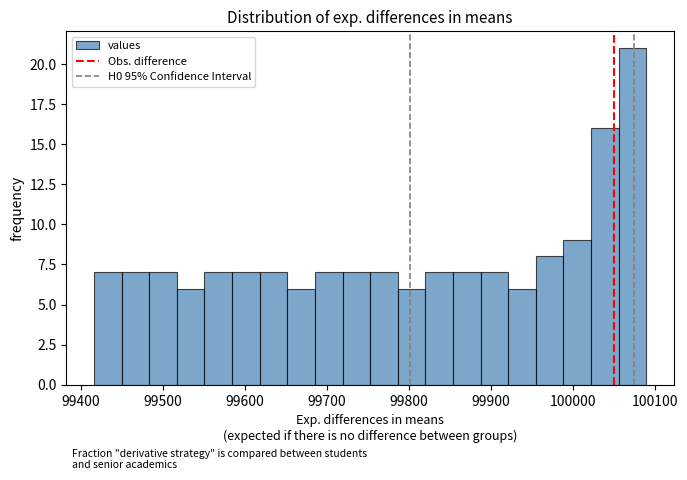

Read against the x-axis, roughly where is the centre of the tallest bar?

100070